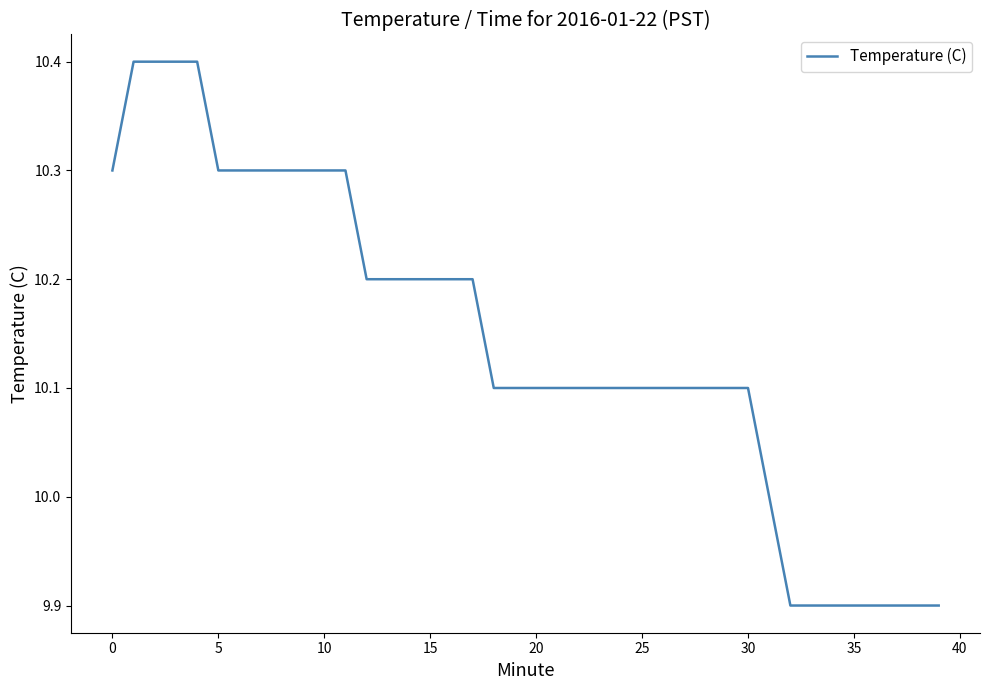

Does the chart display data point markers on the line(s)?

No